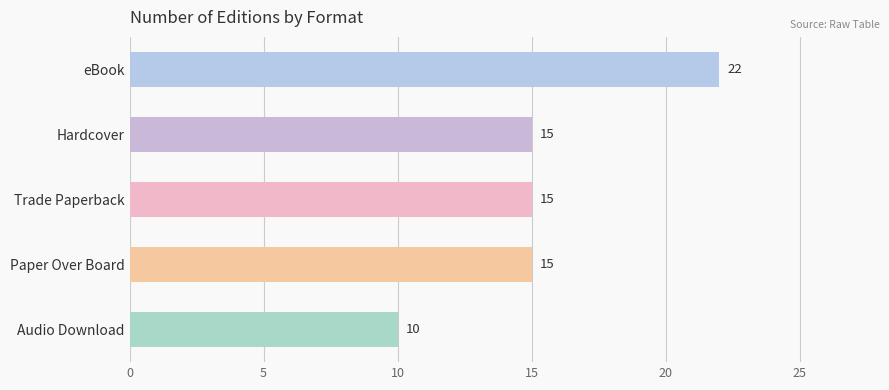

What is the maximum value shown in the chart?

22